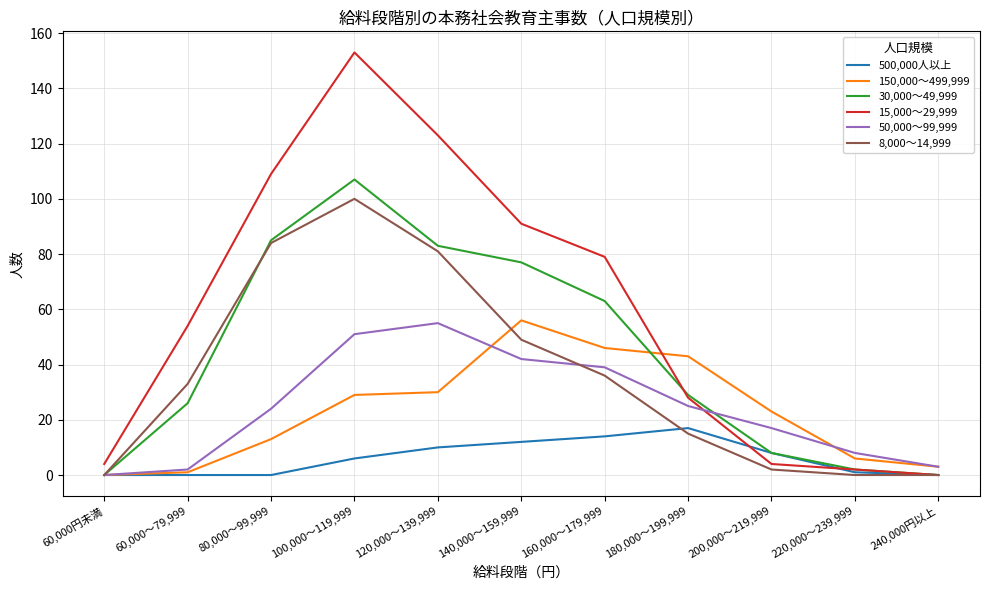

What position from the right is 60,000円未満?

11